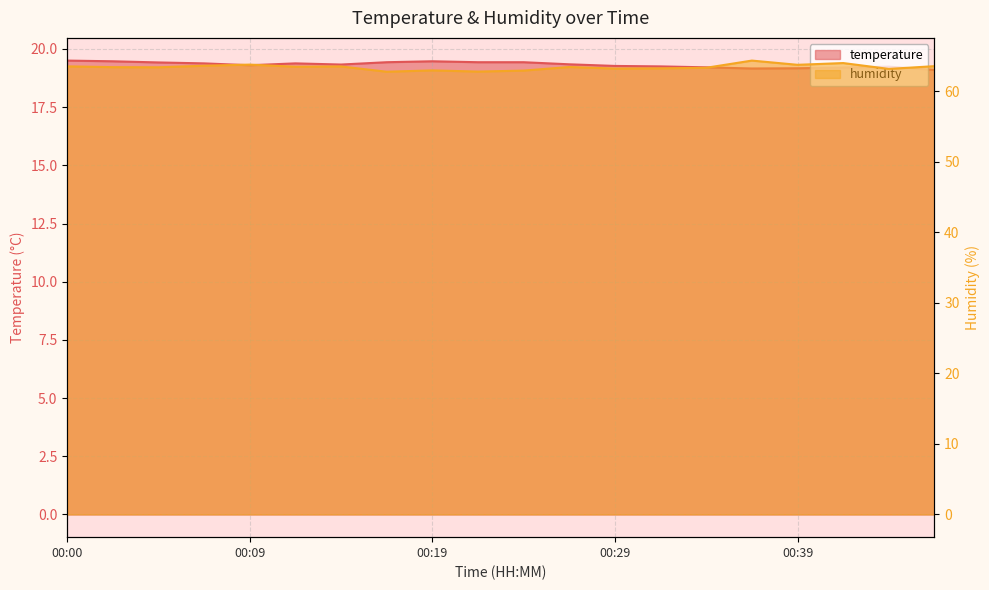

Reading right to left, extract all data points from this chart.

temperature: 19.1	19.2	19.2	19.2	19.2	19.2	19.2	19.3	19.3	19.4	19.4	19.5	19.4	19.3	19.4	19.3	19.4	19.4	19.5	19.5
humidity: 63.6	63.2	64.0	63.8	64.4	63.3	63.3	63.2	63.5	62.9	62.8	63.0	62.8	63.5	63.5	63.8	63.6	63.4	63.4	63.5